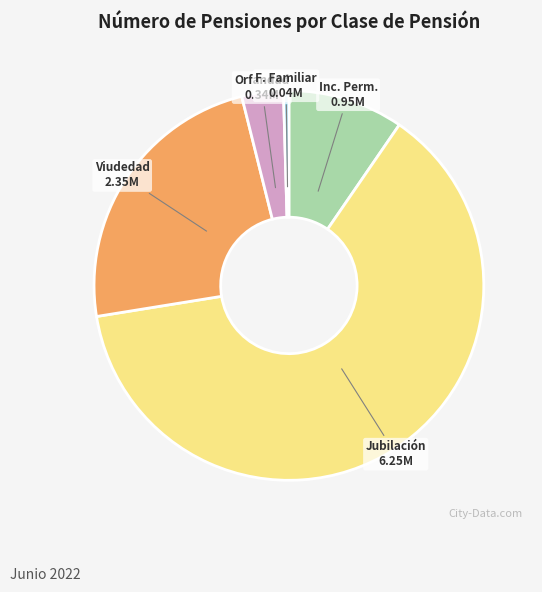

Does any single category account for the majority?

Yes